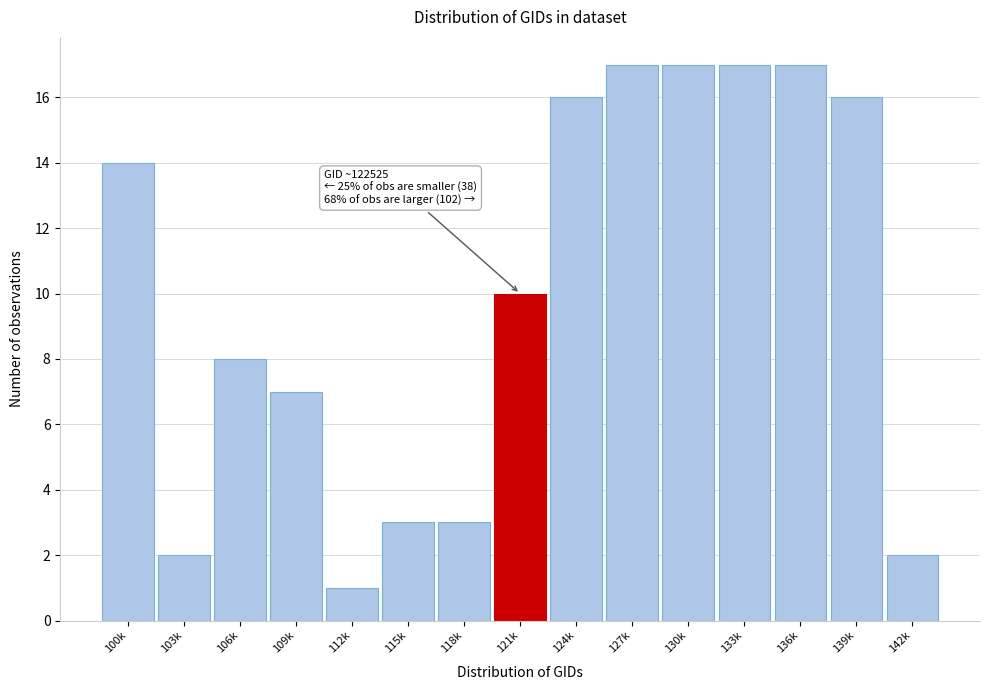

Reading left to right, extract all data points from this chart.

14	2	8	7	1	3	3	10	16	17	17	17	17	16	2